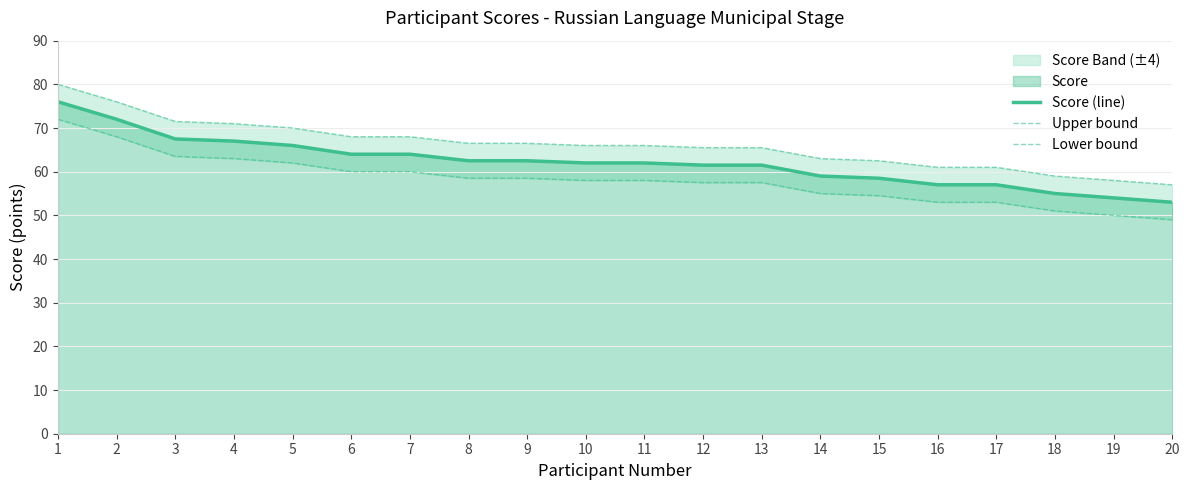

At which label does Lower bound reach its peak?

1